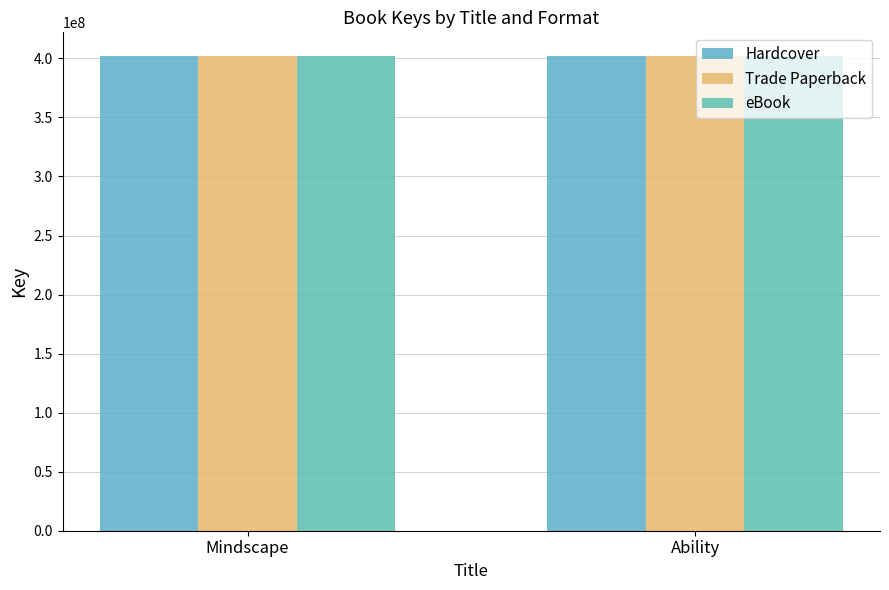

Reading left to right, transcribe all the data shown in this chart.

Hardcover: Mindscape=401990244	Ability=401986471
Trade Paperback: Mindscape=401990244	Ability=401986471
eBook: Mindscape=401990244	Ability=401986471